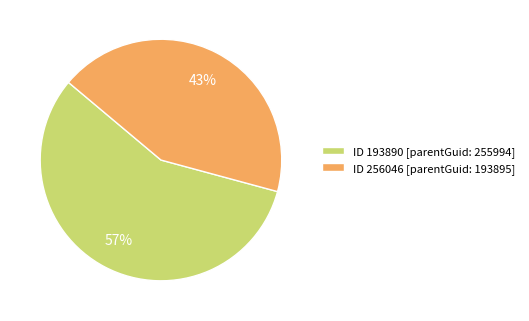

What is the smallest slice in the pie chart?

ID 256046 [parentGuid: 193895]